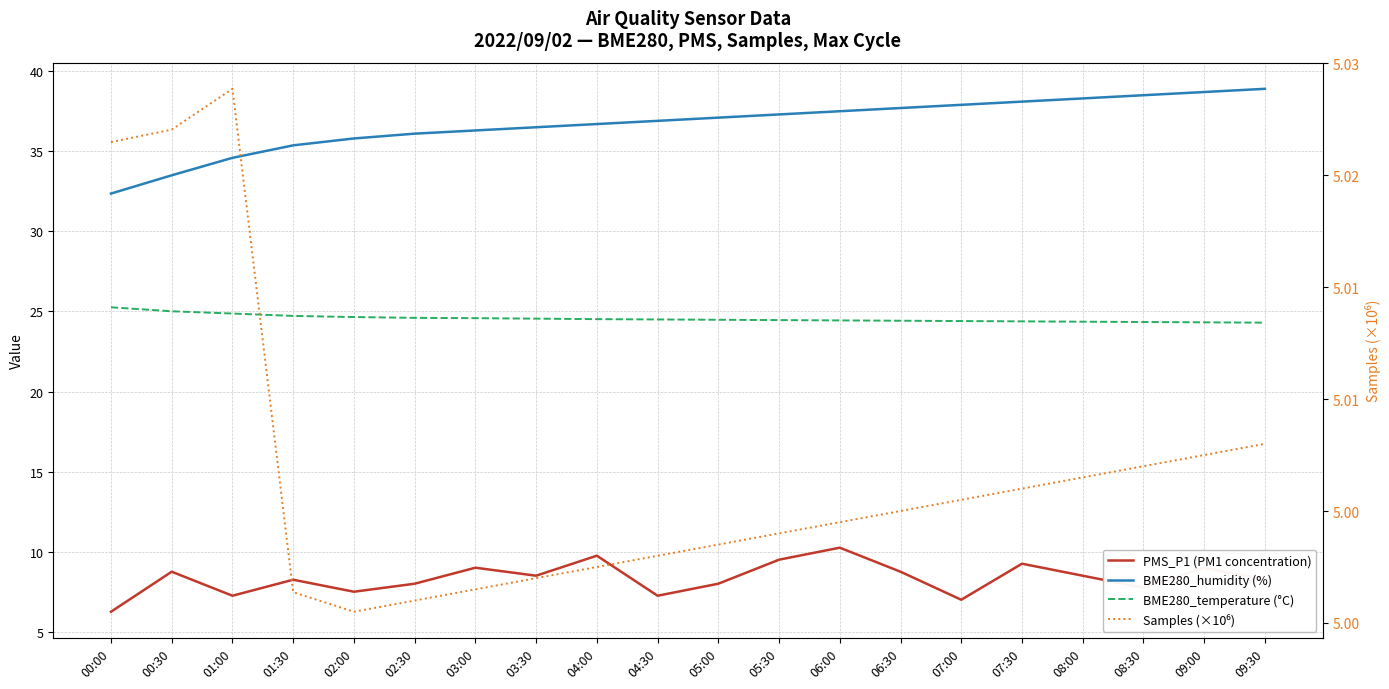

How many interior local valleys does the PMS_P1 (PM1 concentration) series have?

6